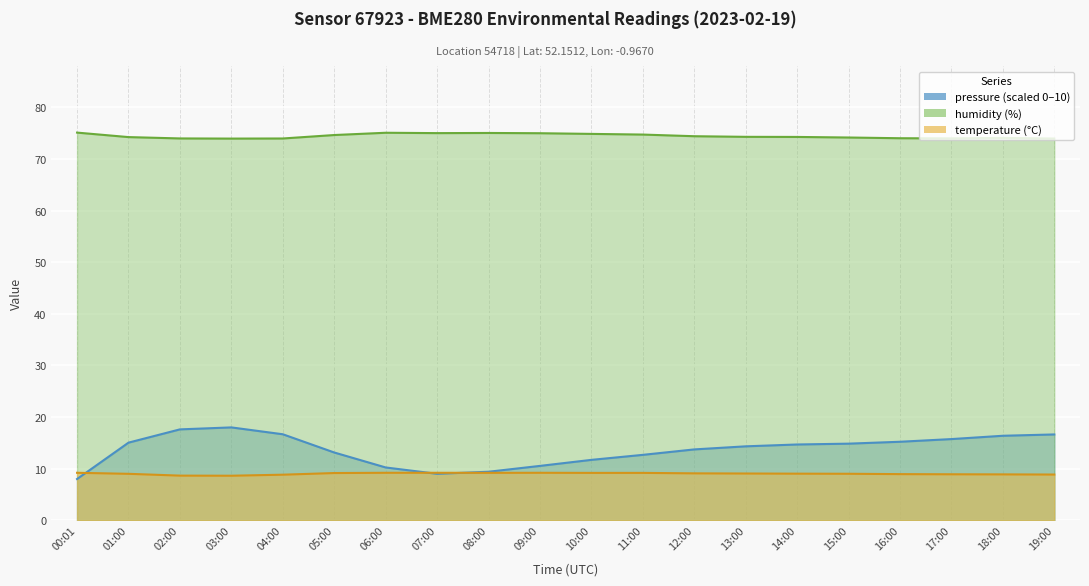

True or false: humidity and pressure intersect in this chart.

False